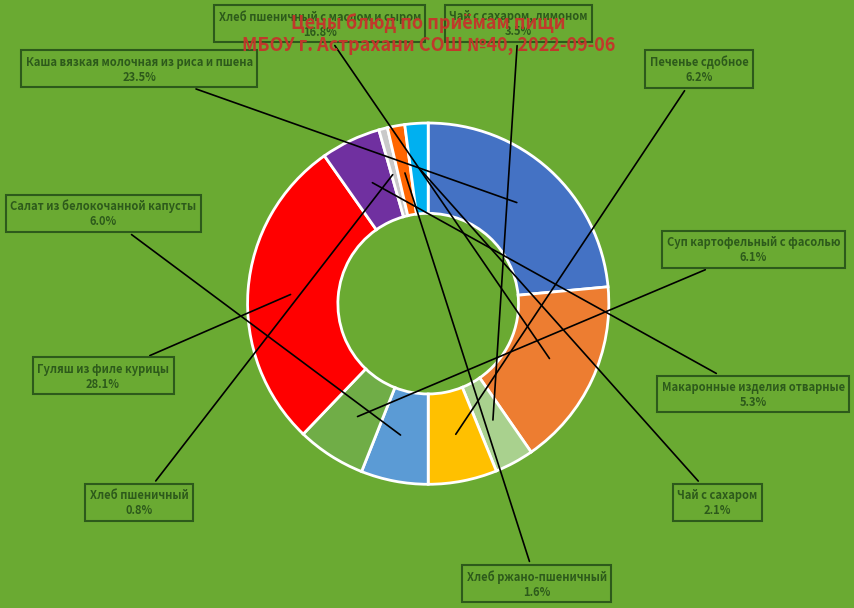

Does any single category account for the majority?

No